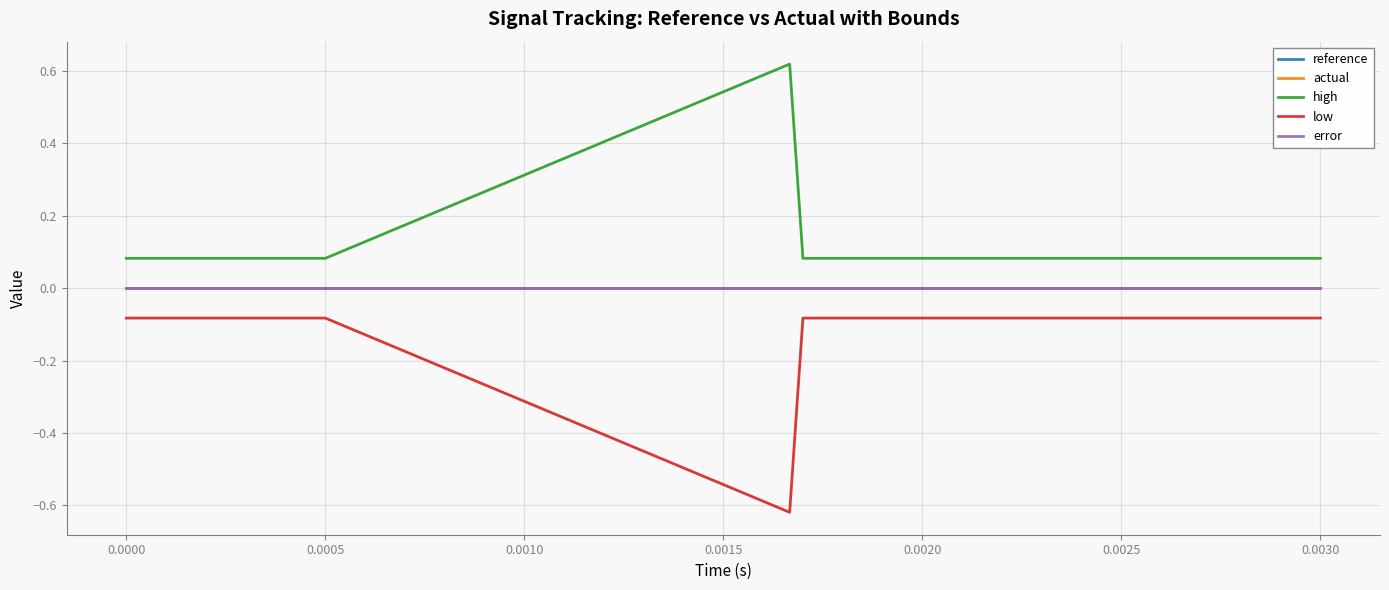

Does the chart display data point markers on the line(s)?

No